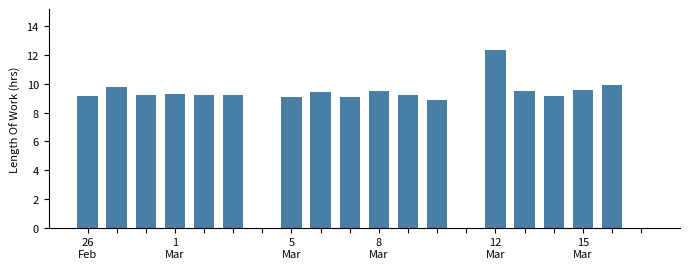

How many data points does each series have?

20